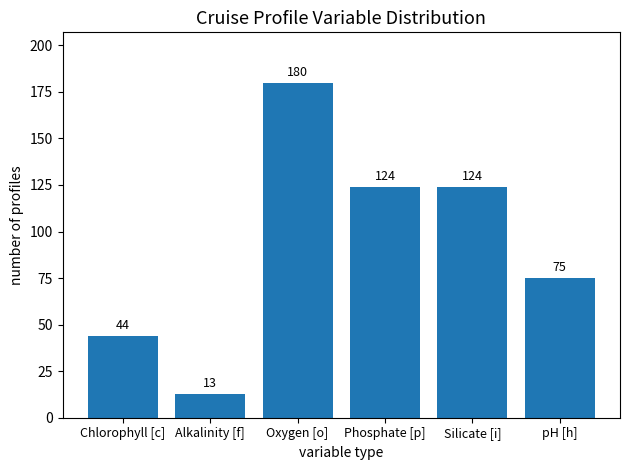

Are the bars grouped side by side (vs. stacked)?

No